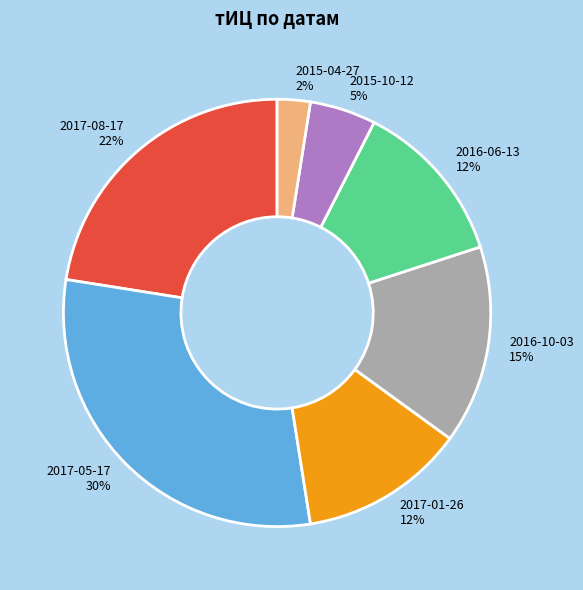

Does 2016-06-13 account for over 50% of the chart?

No